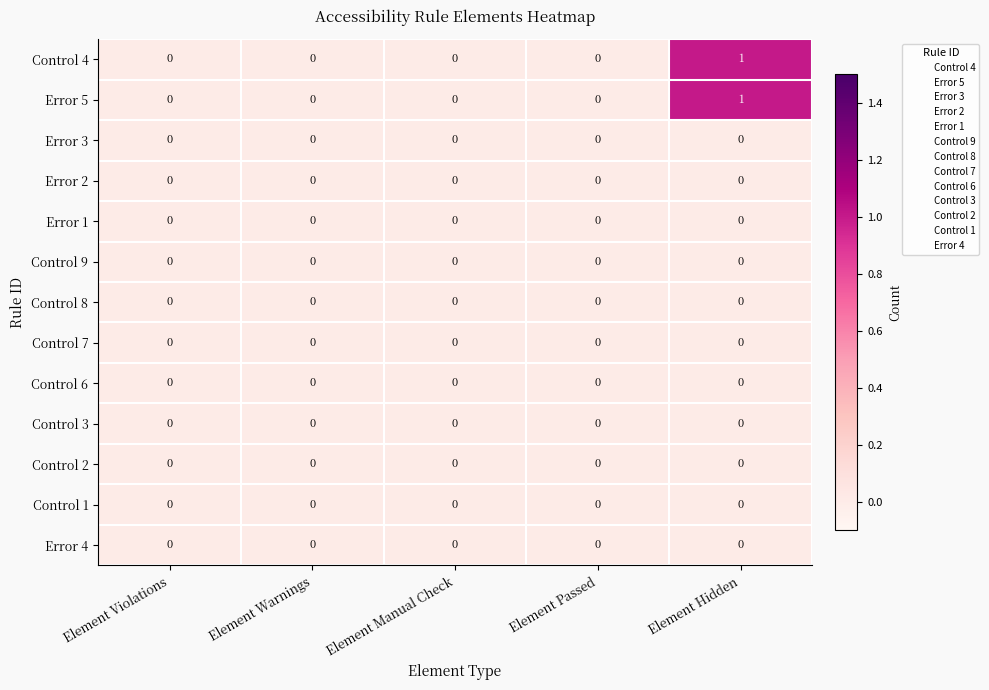

At which category is the sum across all series the highest?

Element Hidden